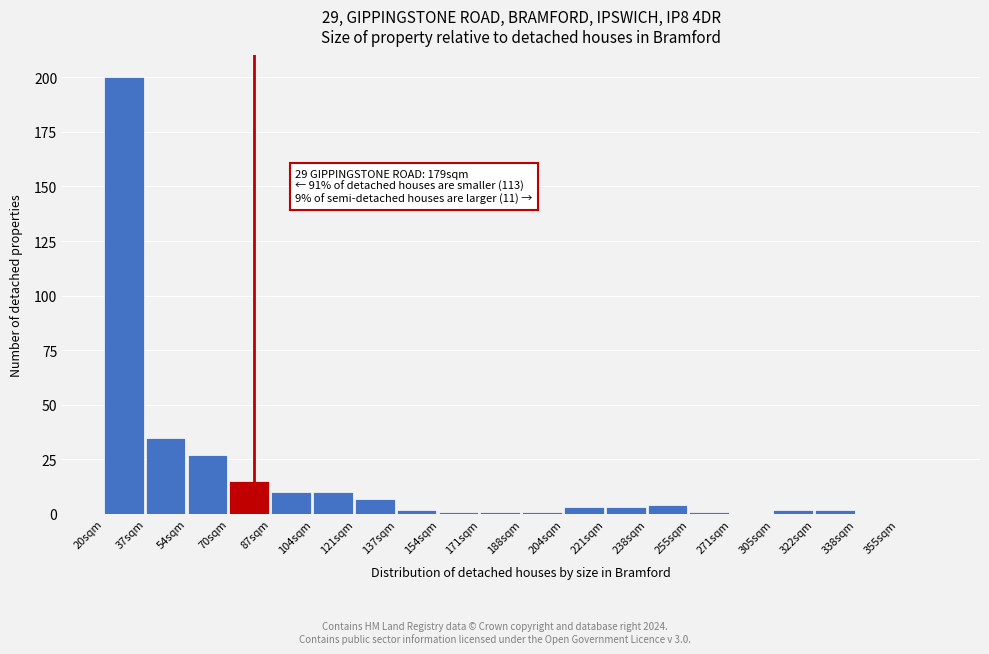

Reading right to left, extract all data points from this chart.

355sqm=0	338sqm=0	322sqm=2	305sqm=2	271sqm=0	255sqm=1	238sqm=4	221sqm=3	204sqm=3	188sqm=1	171sqm=1	154sqm=1	137sqm=2	121sqm=7	104sqm=10	87sqm=10	70sqm=15	54sqm=27	37sqm=35	20sqm=200